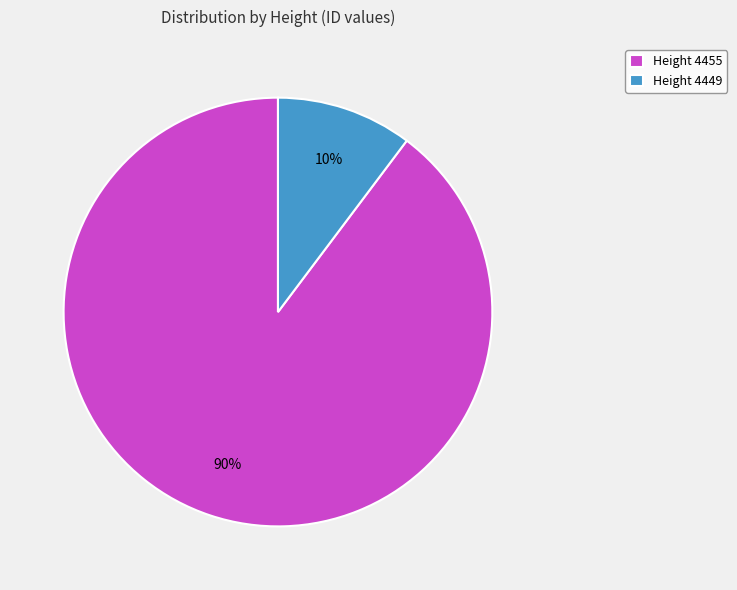

Which has a higher value, Height 4455 or Height 4449?

Height 4455